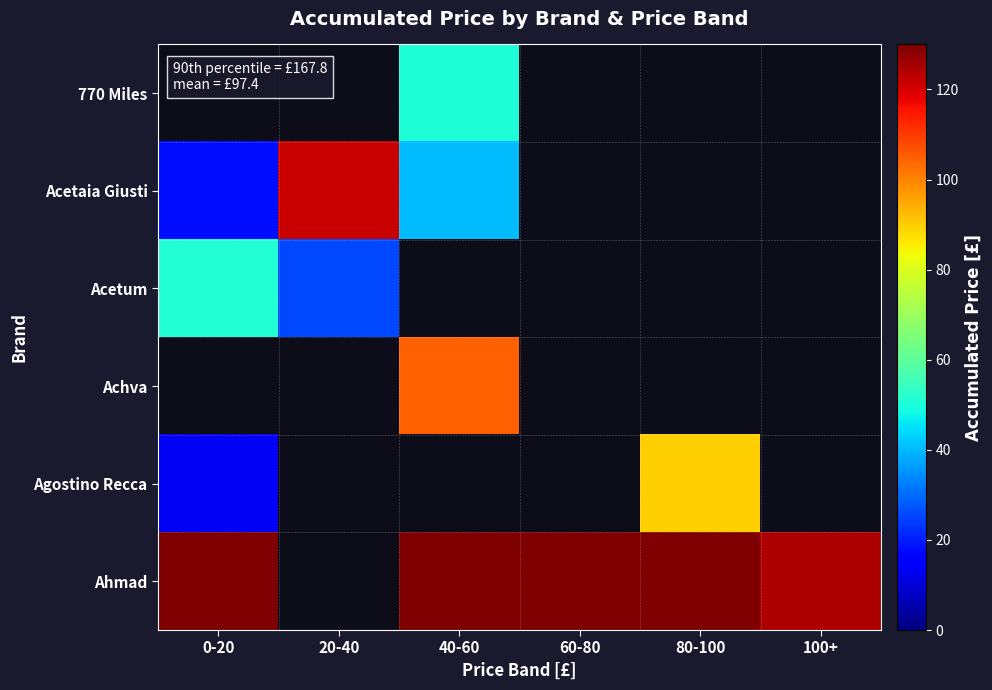

The value of Ahmad at 80-100 is 177.0. True or false?

True